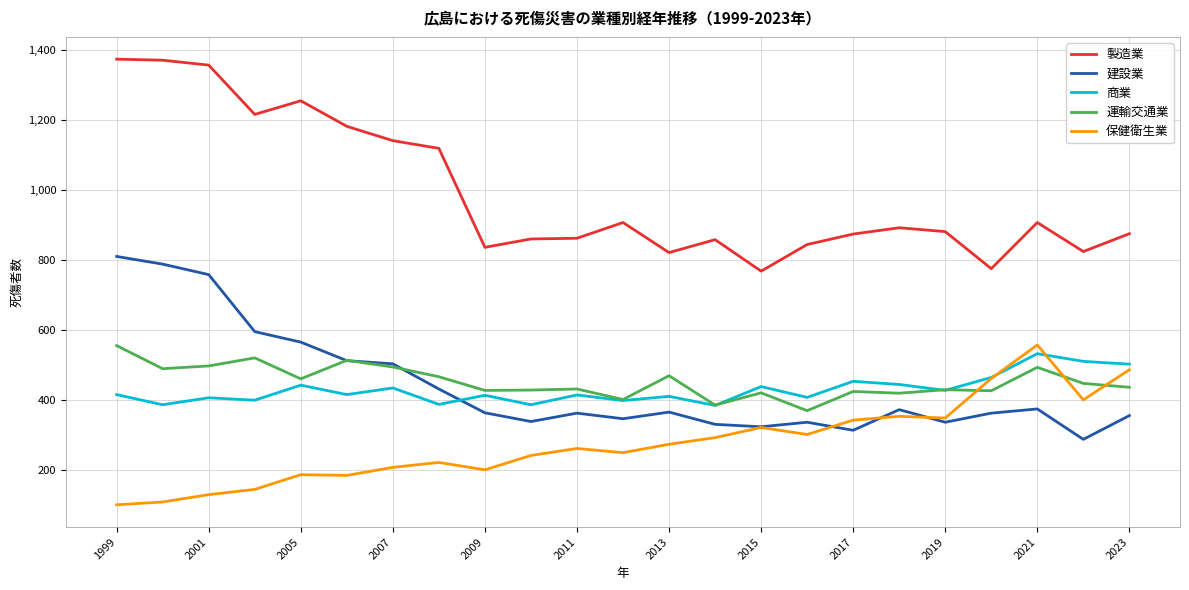

Which series has the largest range (max minus min)?

製造業